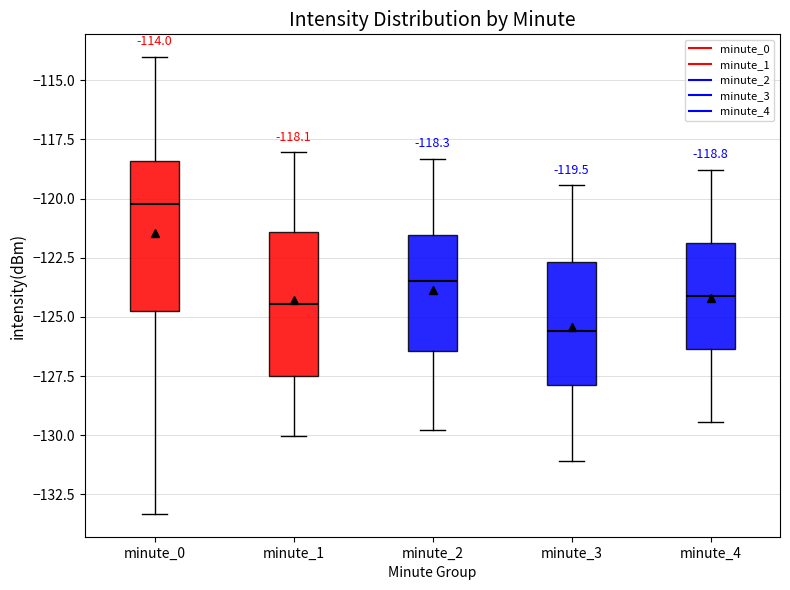

Which box has the lowest median line?

minute_3